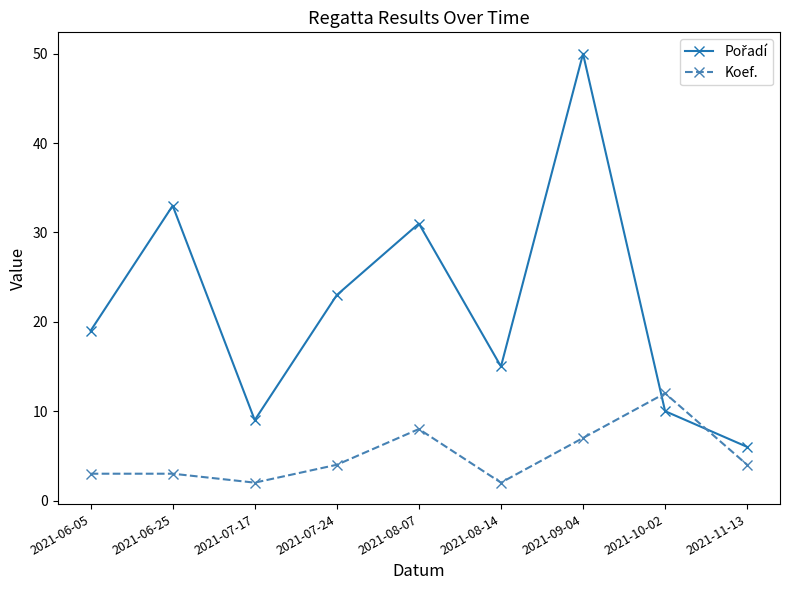

What is the sum of the Koef. values at 2021-11-13 and 2021-08-07?

12